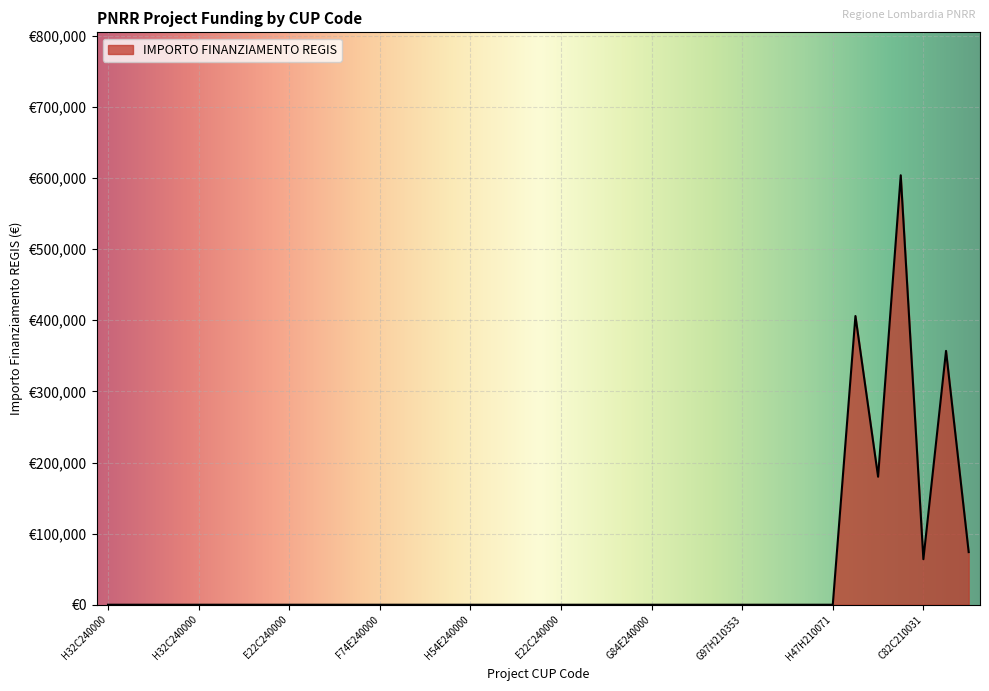

Is this an area chart (filled region under the line)?

Yes